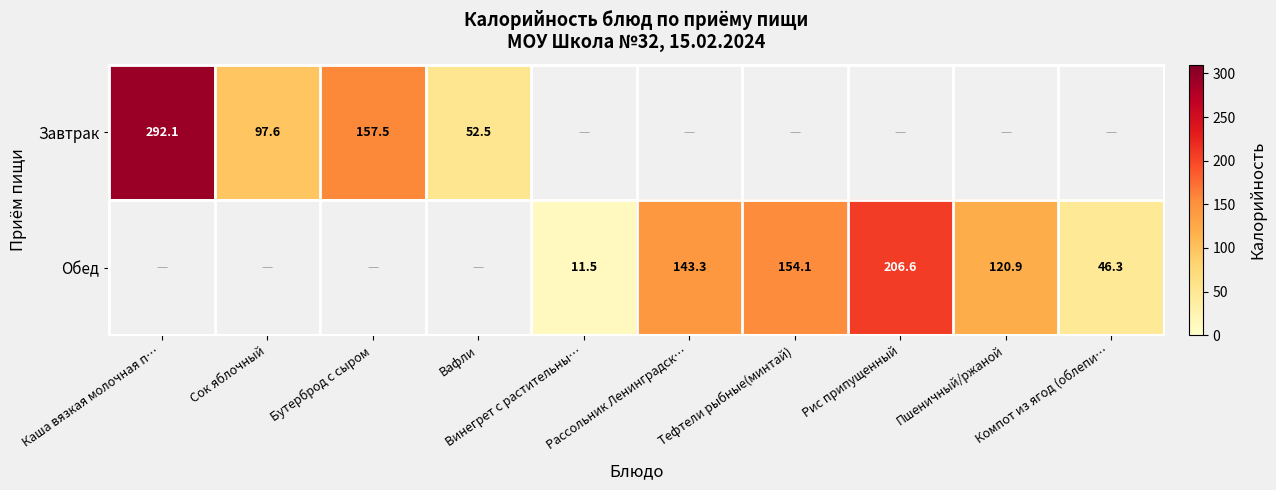

Is the value of Завтрак at Бутерброд с сыром greater than the value of Обед at Пшеничный/ржаной?

Yes